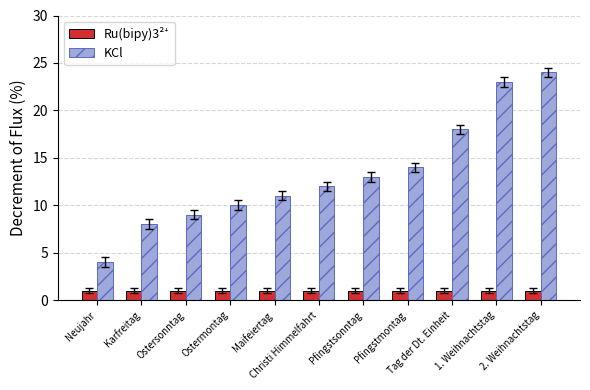

List the labels in order of KCl value, smallest first.

Neujahr, Karfreitag, Ostersonntag, Ostermontag, Maifeiertag, Christi Himmelfahrt, Pfingstsonntag, Pfingstmontag, Tag der Dt. Einheit, 1. Weihnachtstag, 2. Weihnachtstag